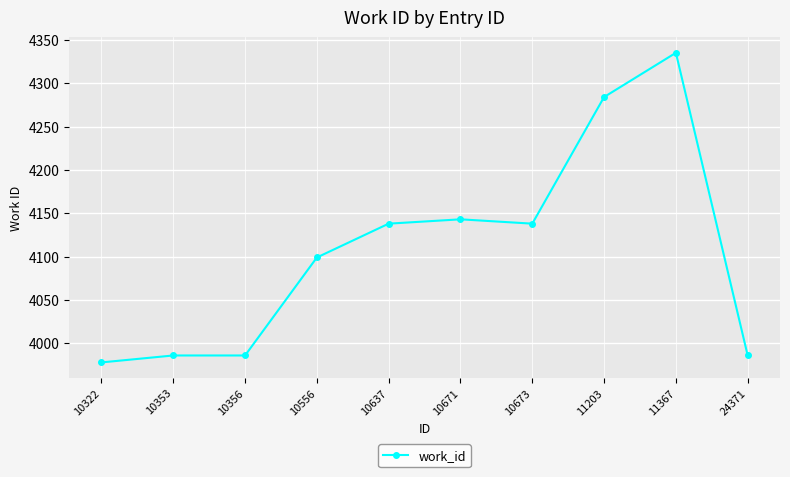

What is the value of the 5th point from the left?

4138